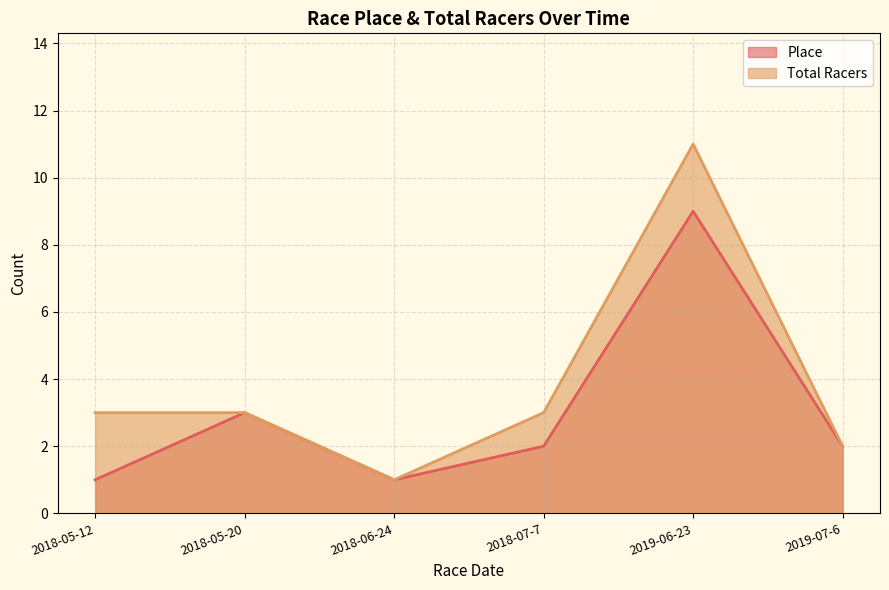

The Total Racers series shows 2 at 2019-07-6. True or false?

True